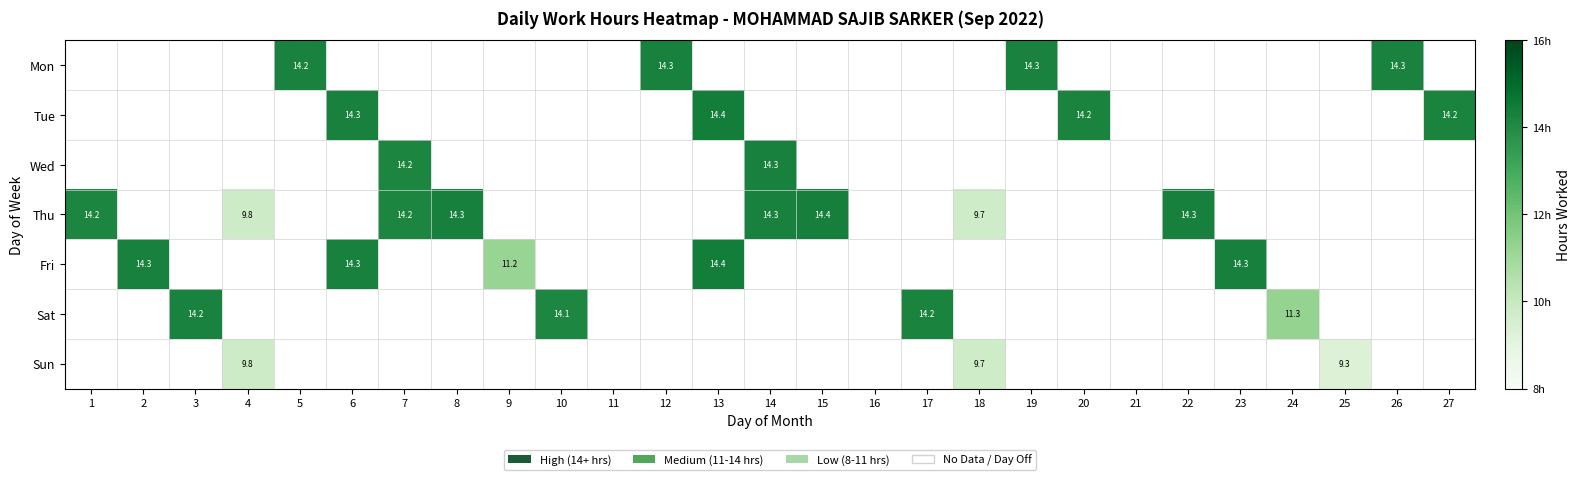

What is the minimum value shown in the chart?

9.3